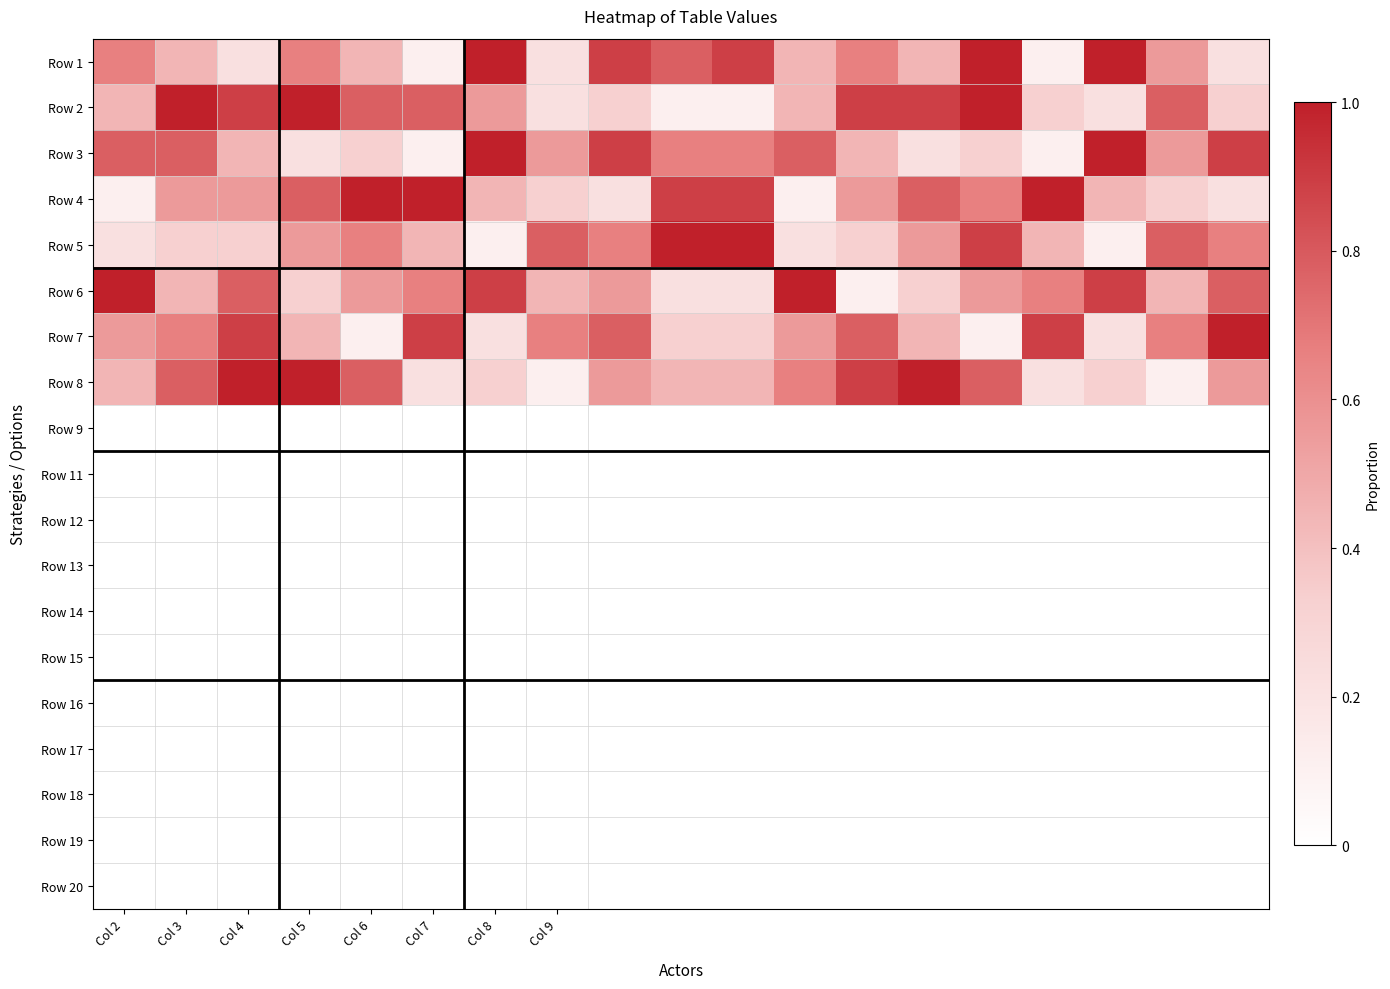

Rank the series by their maximum value, from lowest to highest.

Row 1, Row 2, Row 3, Row 4, Row 5, Row 6, Row 7, Row 8